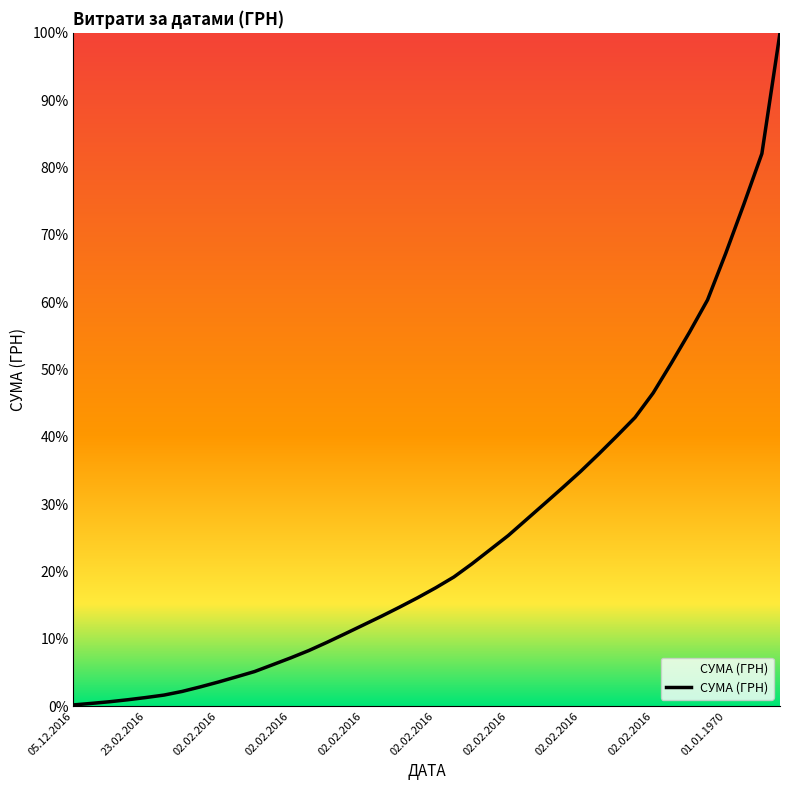

Count the number of data series in this chart.

1